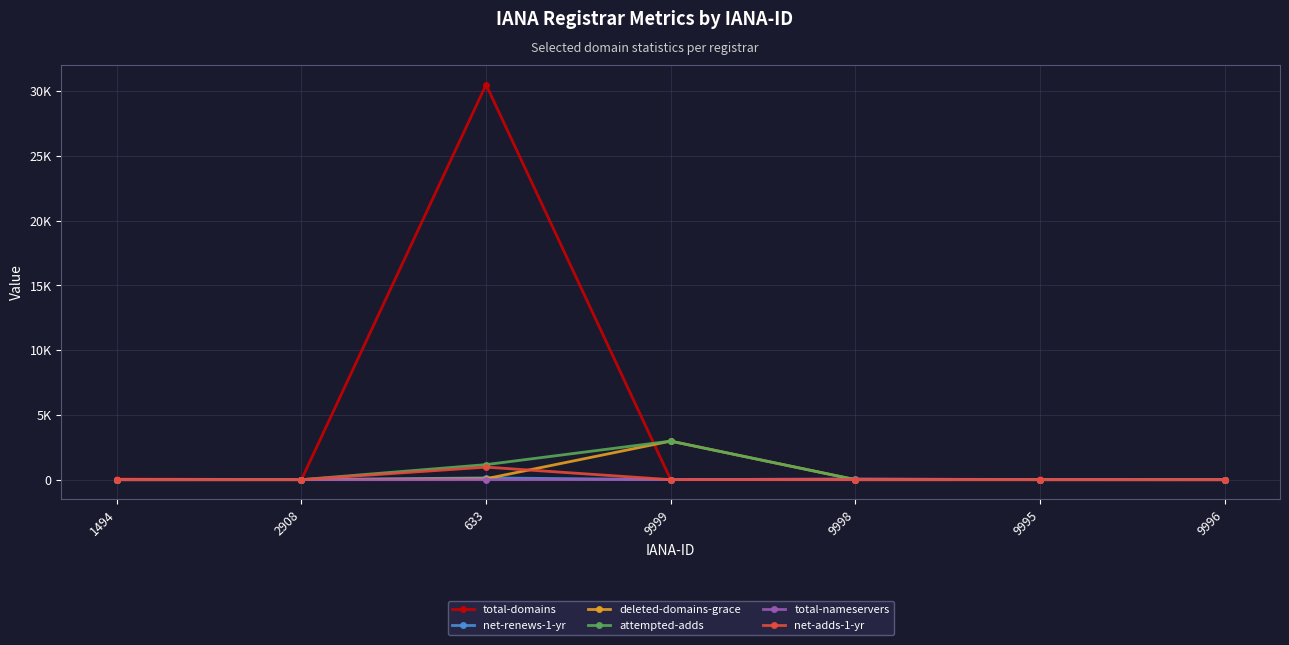

Where is the first local minimum for net-renews-1-yr?

9999